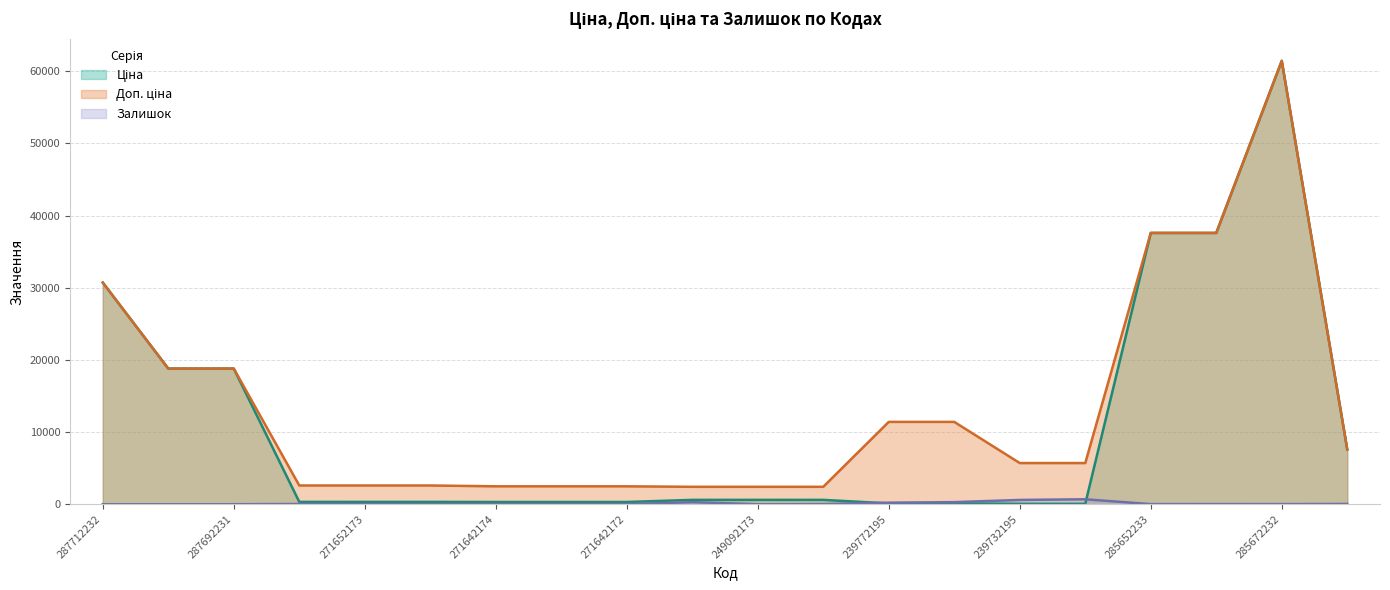

Is it true that Ціна equals 61434.3 at 285672232?

True